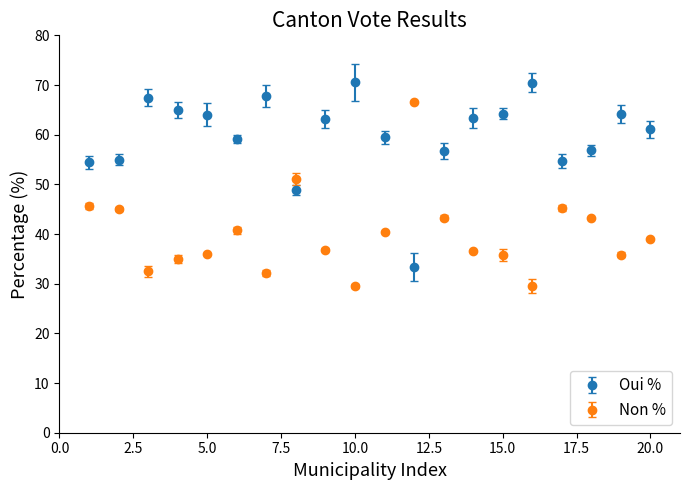

What are all the series names shown in the legend?

Oui %, Non %